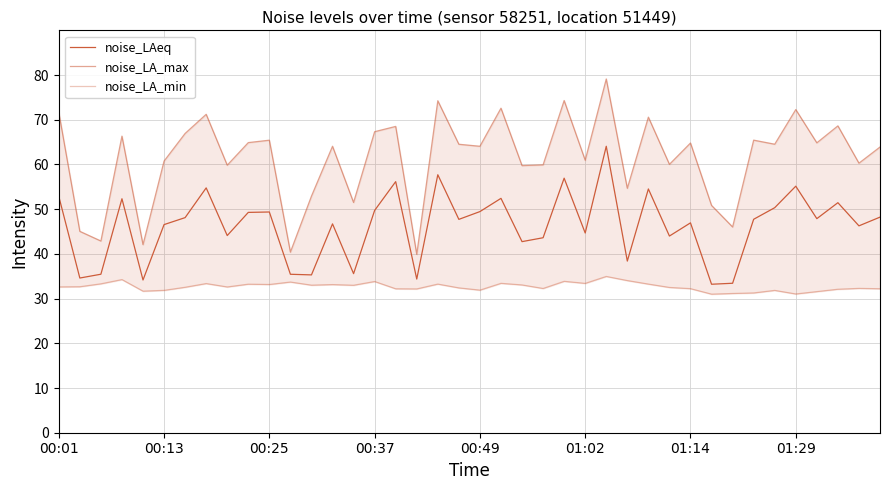

Rank the series at 00:49 from highest to lowest value.

noise_LA_max, noise_LAeq, noise_LA_min